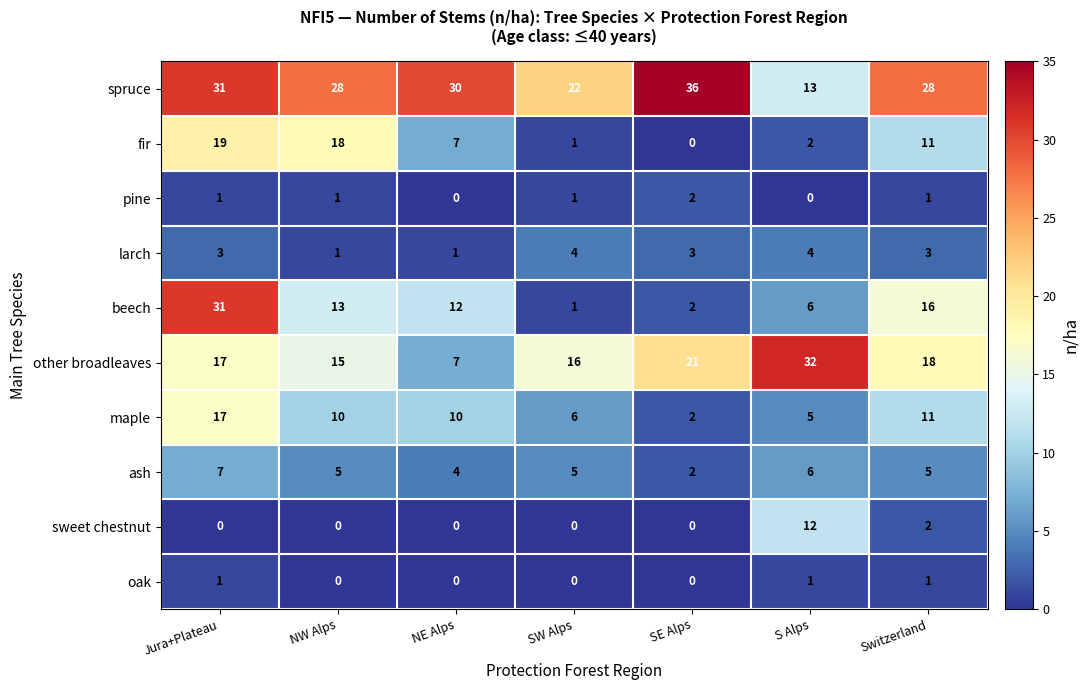

Between NE Alps and SE Alps, which series saw the biggest shift?

other broadleaves